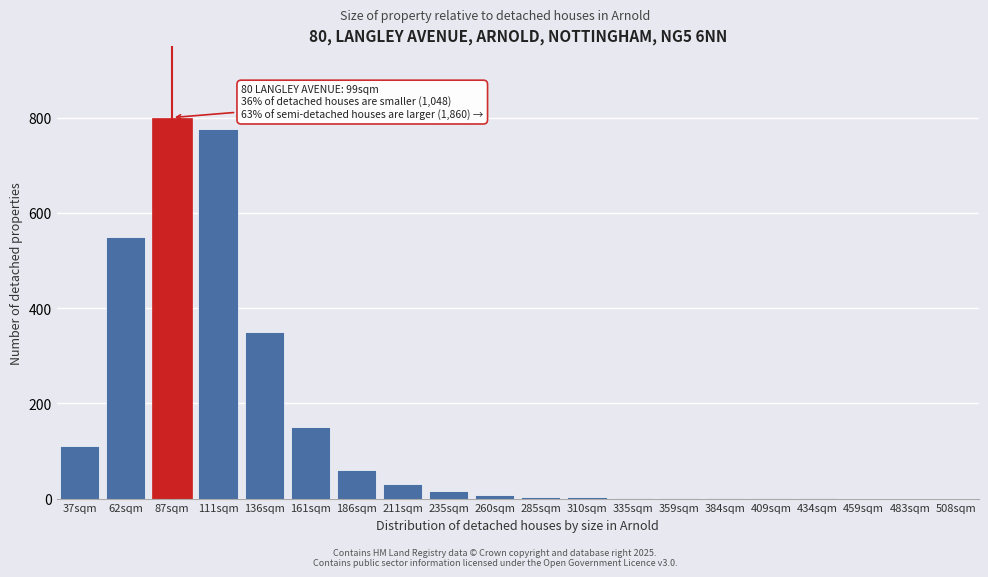

At which label is the value closest to 400?

136sqm